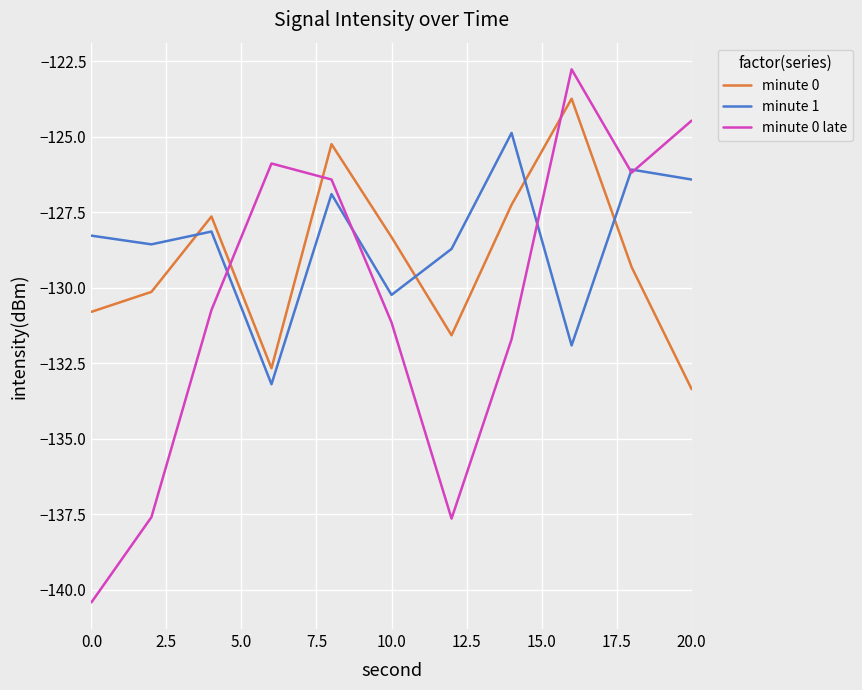

True or false: minute 1 and minute 0 late cross at least once.

True